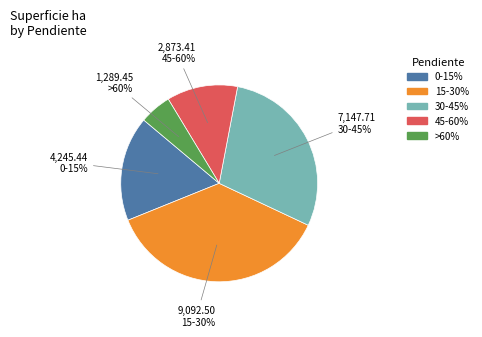

What percentage is the 15-30% slice, to the nearest percent?

37%